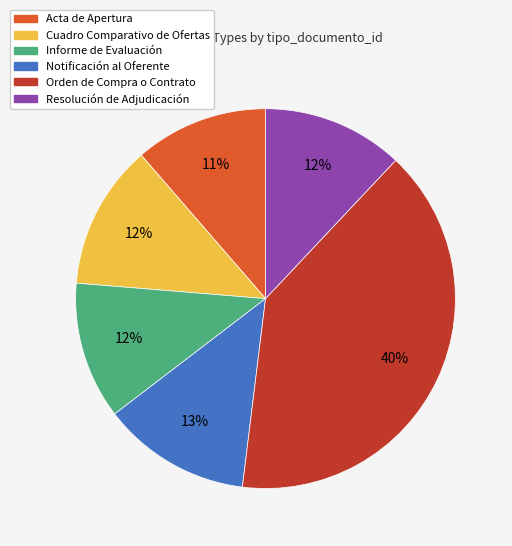

Is there a majority slice in this chart?

No